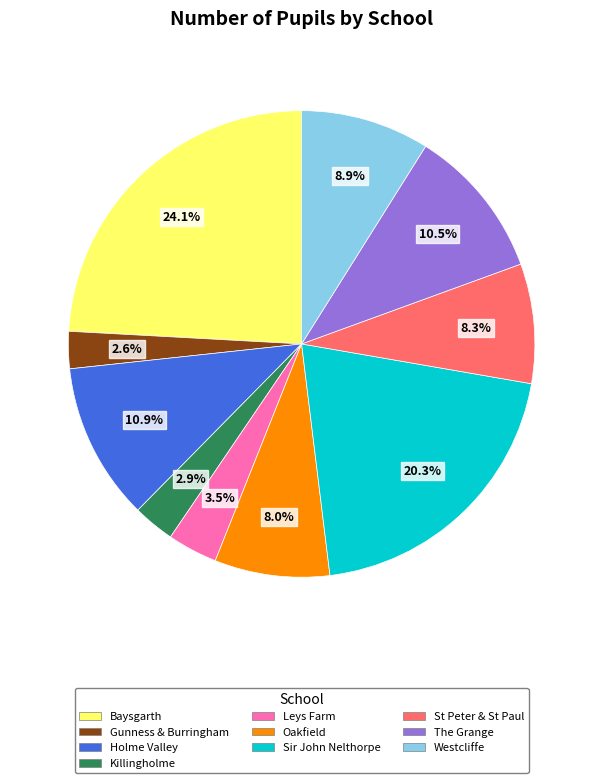

Which has a higher value, Killingholme or Baysgarth?

Baysgarth